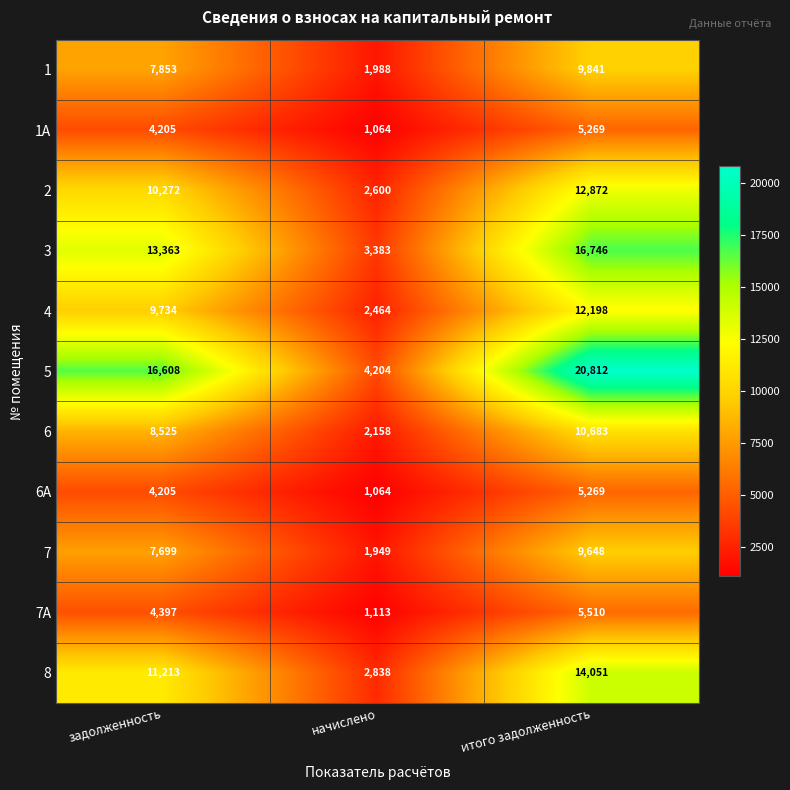

True or false: 8 has a value of 18824 at итого задолженность.

False